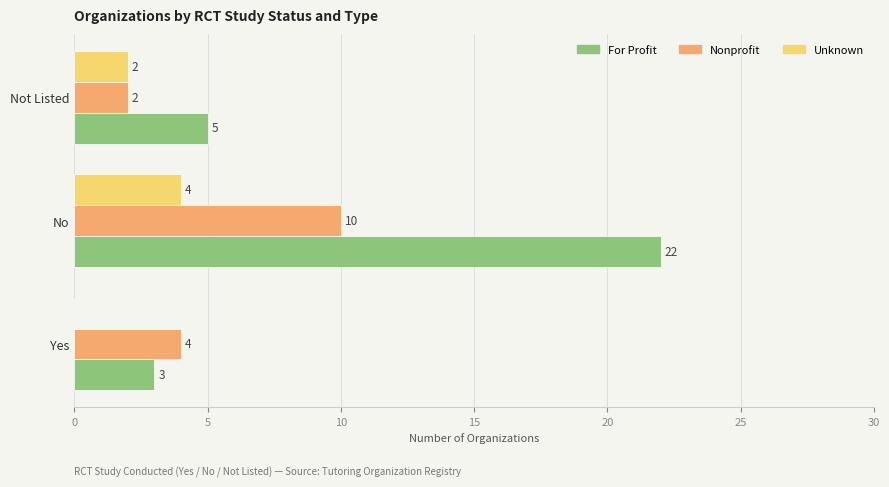

The value of Unknown at Not Listed is 2. True or false?

True